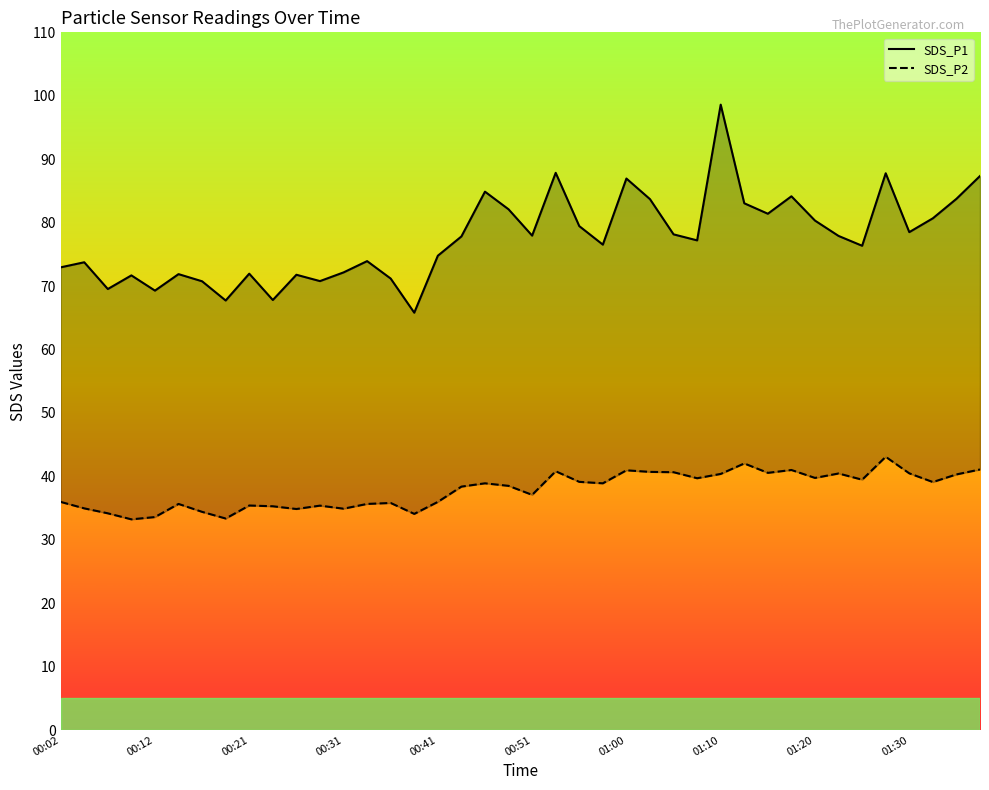

What is the sum of all SDS_P1 values?

3100.1